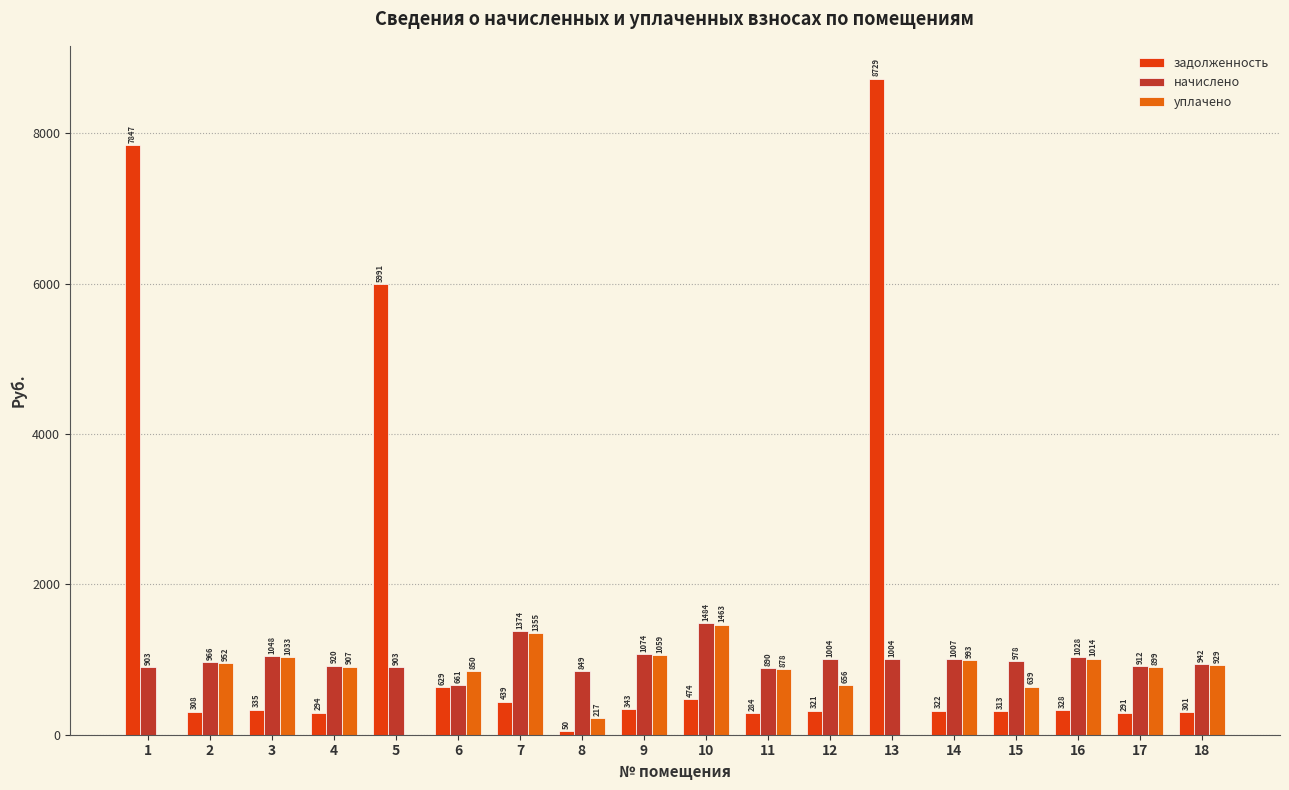

Is the value of задолженность at 17 greater than the value of уплачено at 18?

No